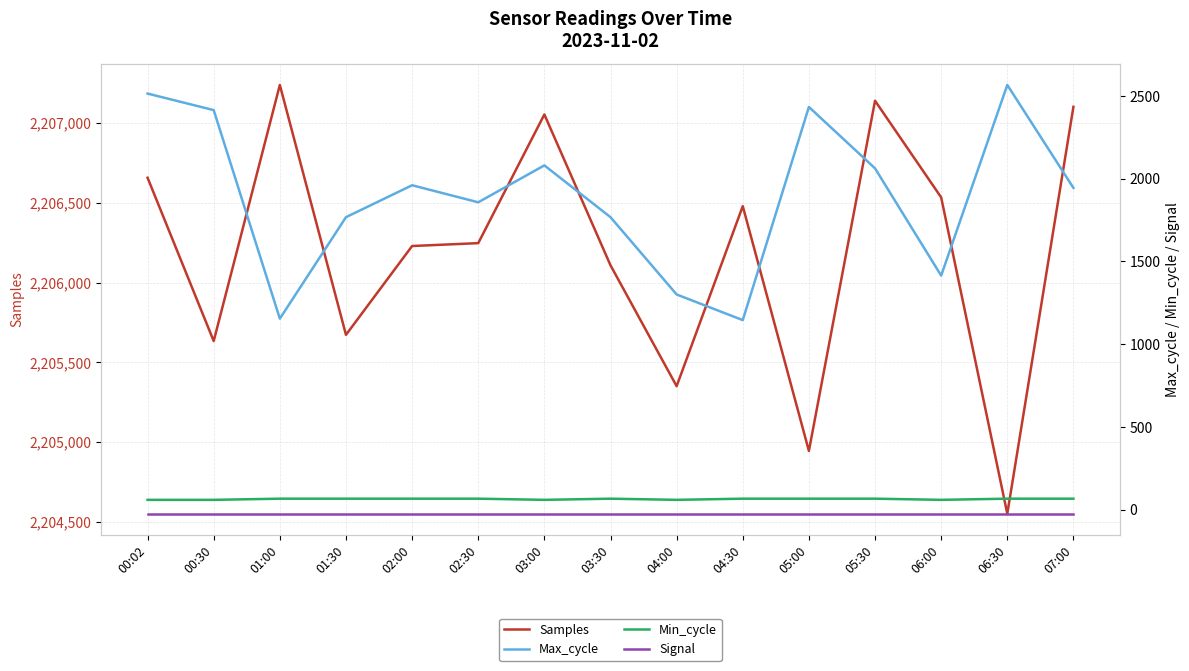

The value of Max_cycle at 01:30 is 3028. True or false?

False